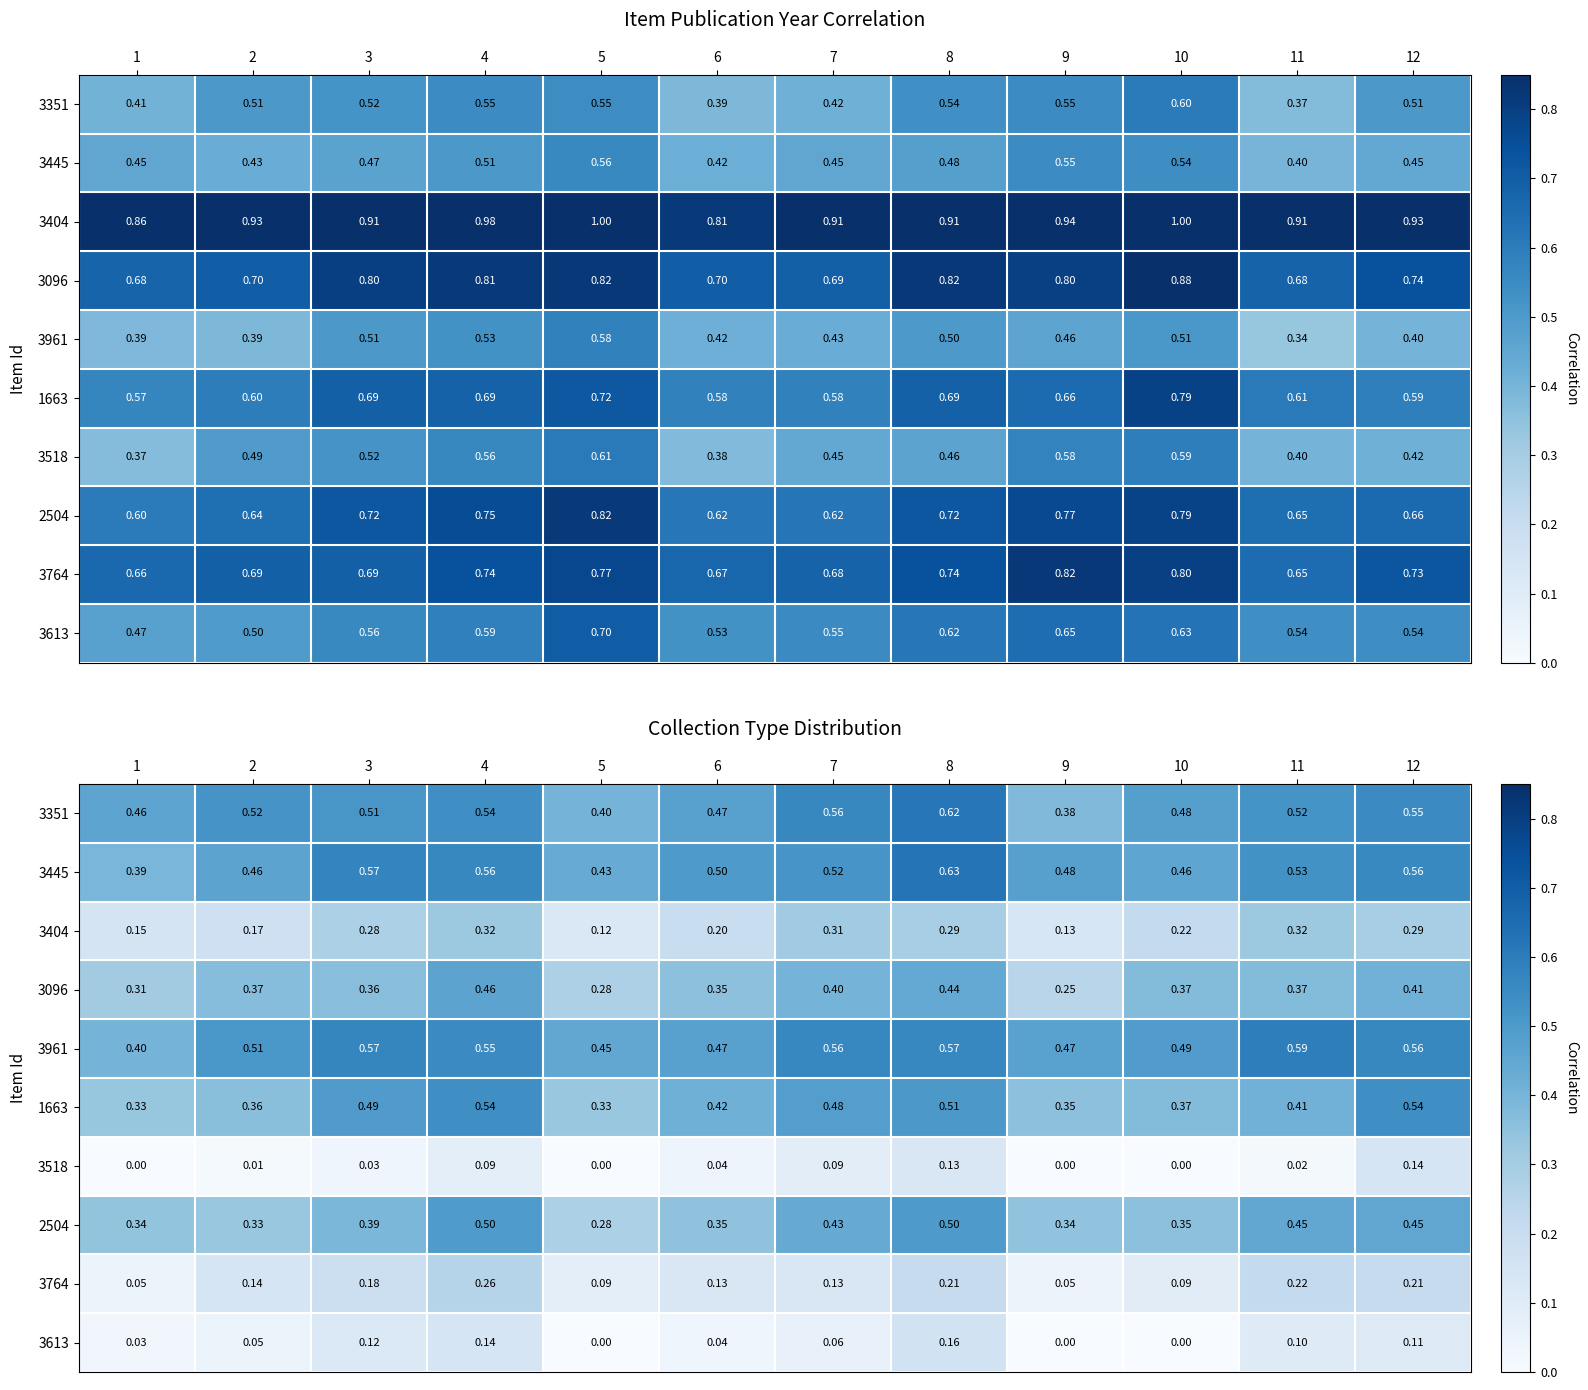

What is the difference between the second highest and minimum values in the 3961 series?

0.2